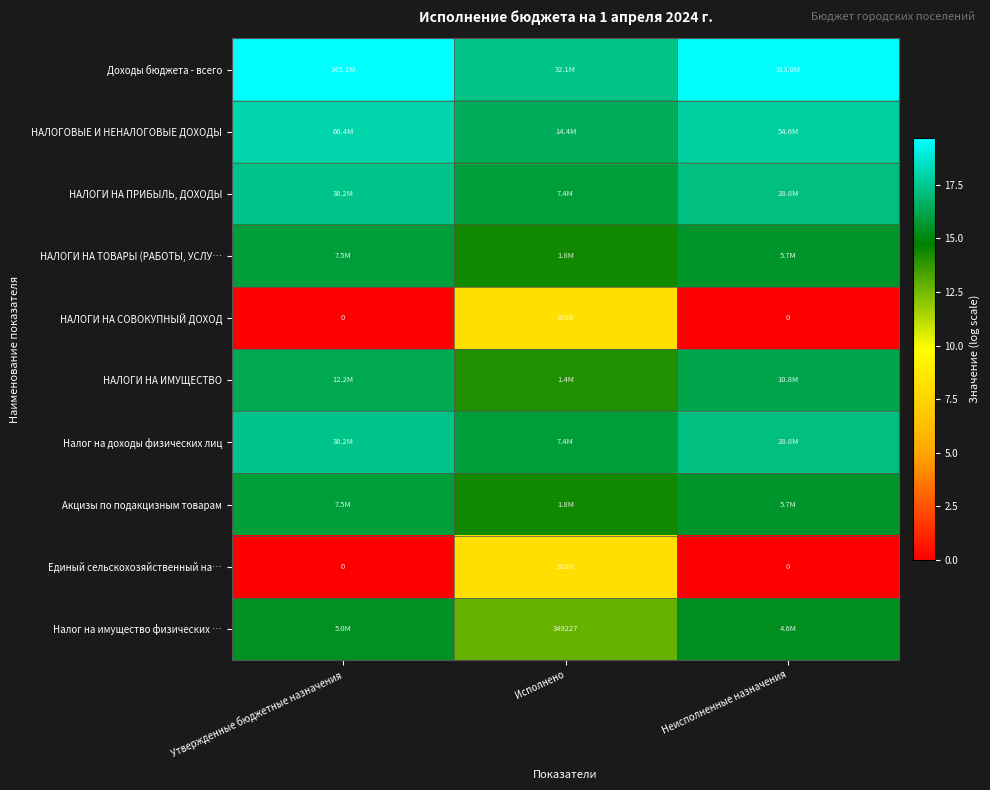

Is the value of НАЛОГИ НА СОВОКУПНЫЙ ДОХОД at Утвержденные бюджетные назначения greater than the value of Единый сельскохозяйственный на… at Исполнено?

No